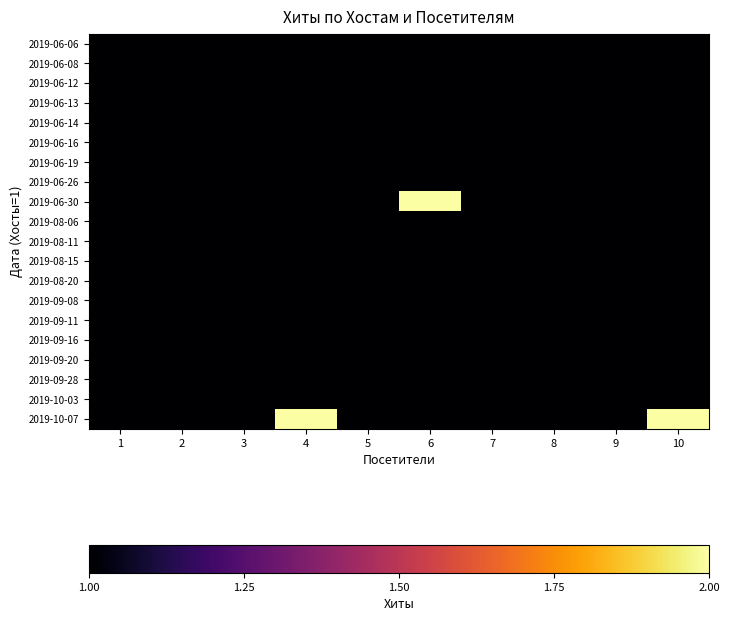

At how many categories does at least one series exceed 1?

3